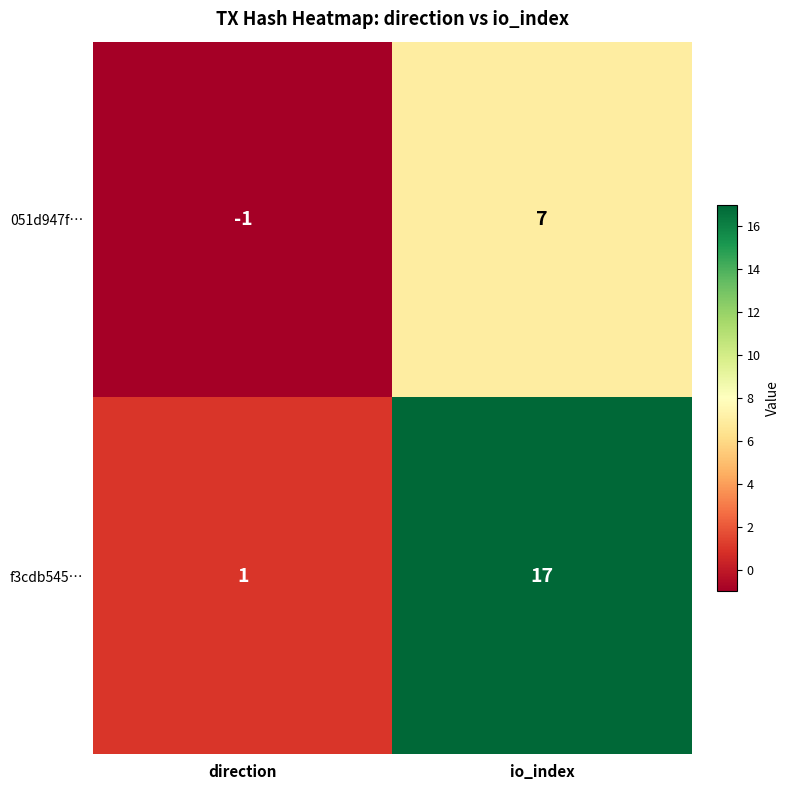

Rank the series by their average value, from lowest to highest.

051d947f…, f3cdb545…